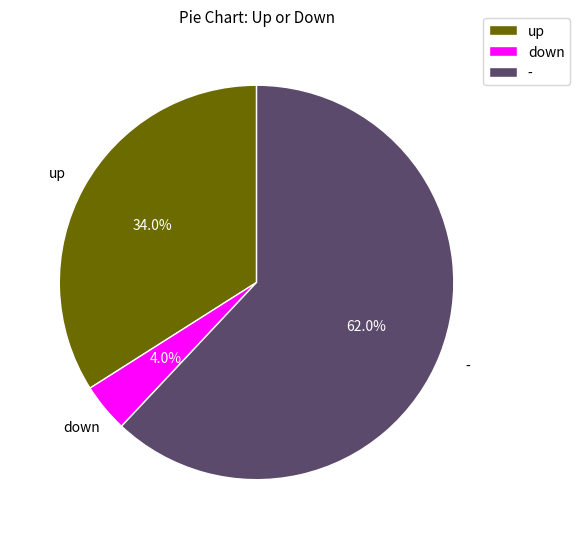

What is the ratio of the value at down to the value at -?

0.1